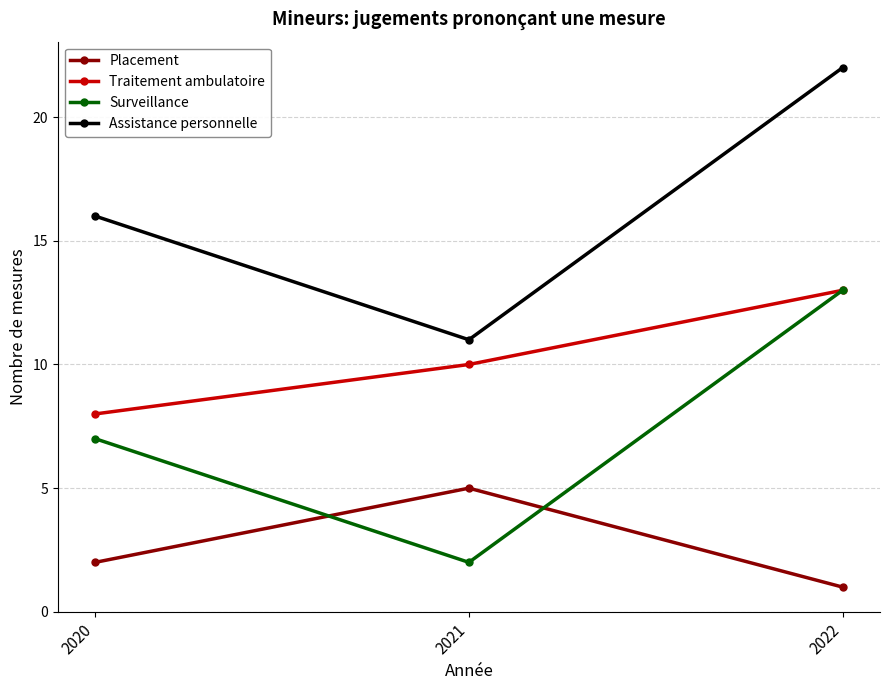

Is it true that Surveillance equals 2 at 2021?

True